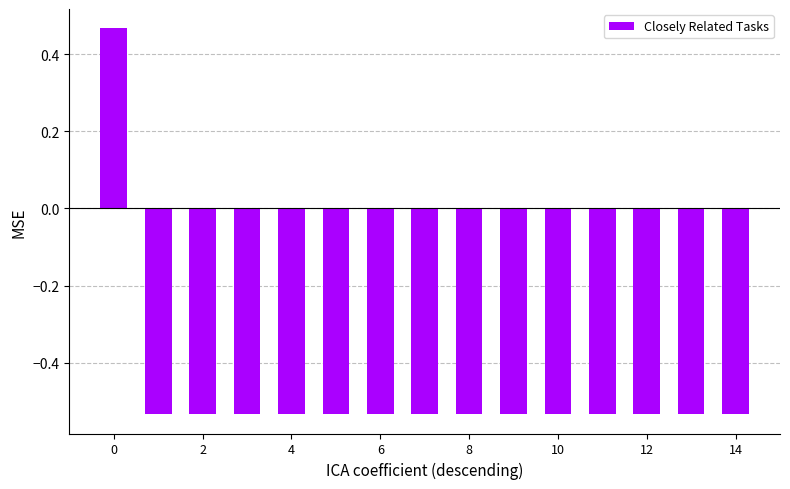

What is the sum of all values?

-7.0